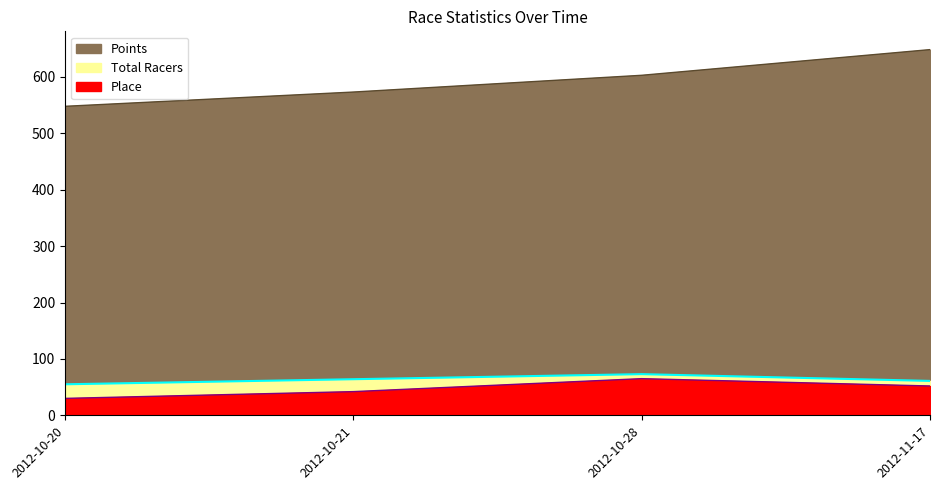

Is the value of Place at 2012-11-17 greater than the value of Total Racers at 2012-10-20?

No